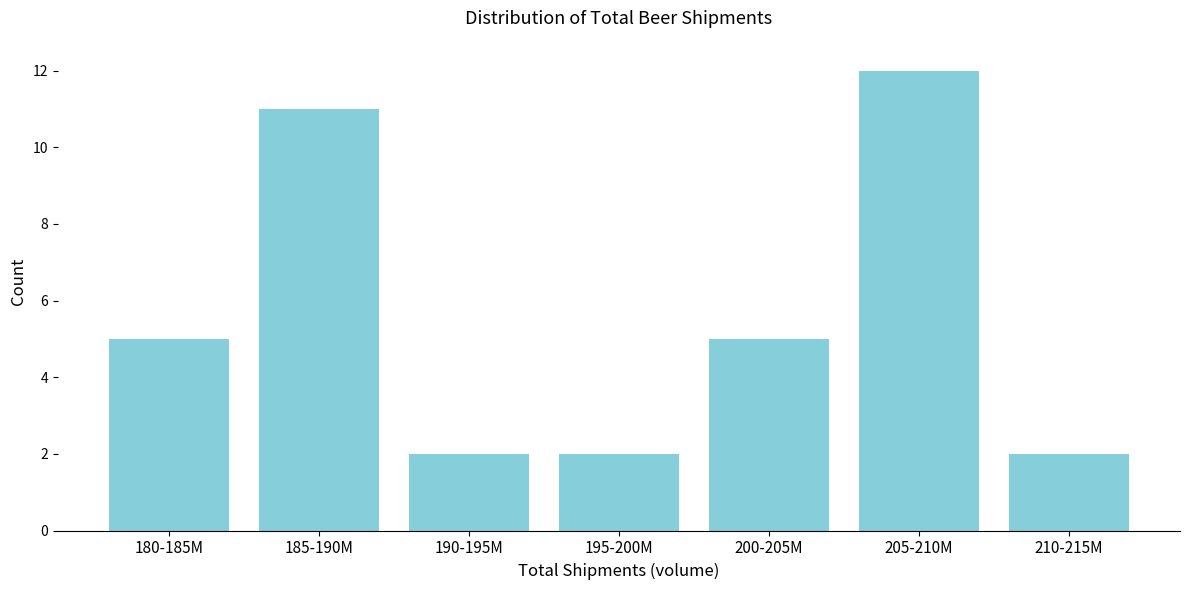

Reading right to left, list all the values displayed in this chart.

210-215M=2	205-210M=12	200-205M=5	195-200M=2	190-195M=2	185-190M=11	180-185M=5